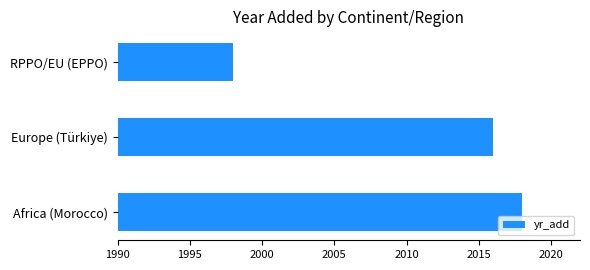

How many values are between 1998 and 2018?

3